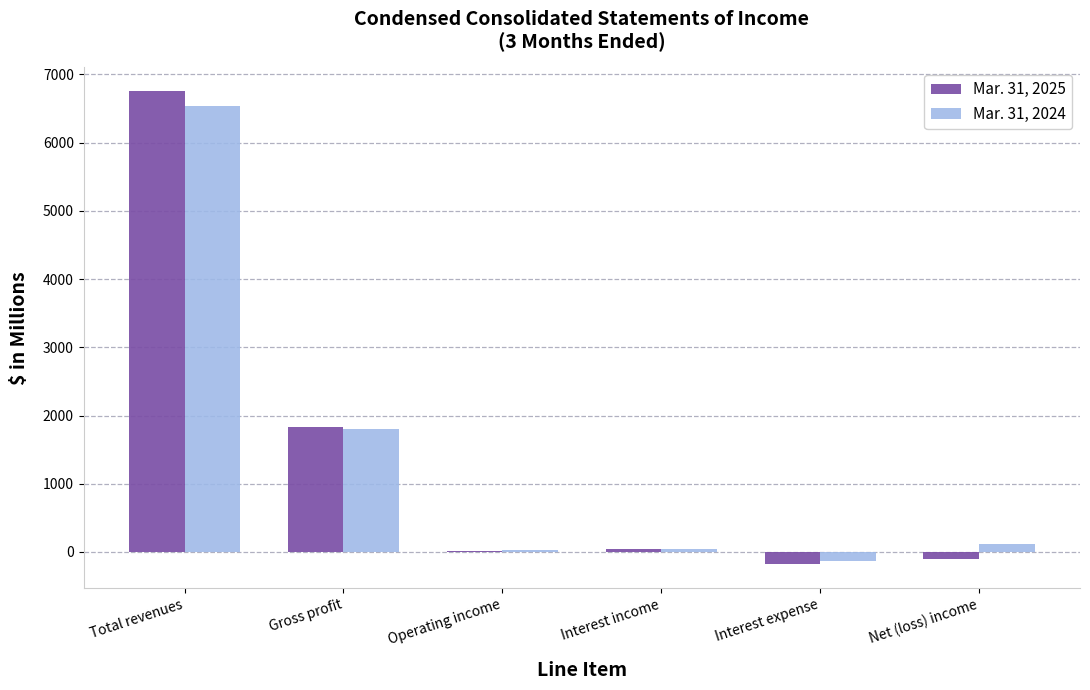

Which category has the highest value in the Mar. 31, 2024 series?

Total revenues